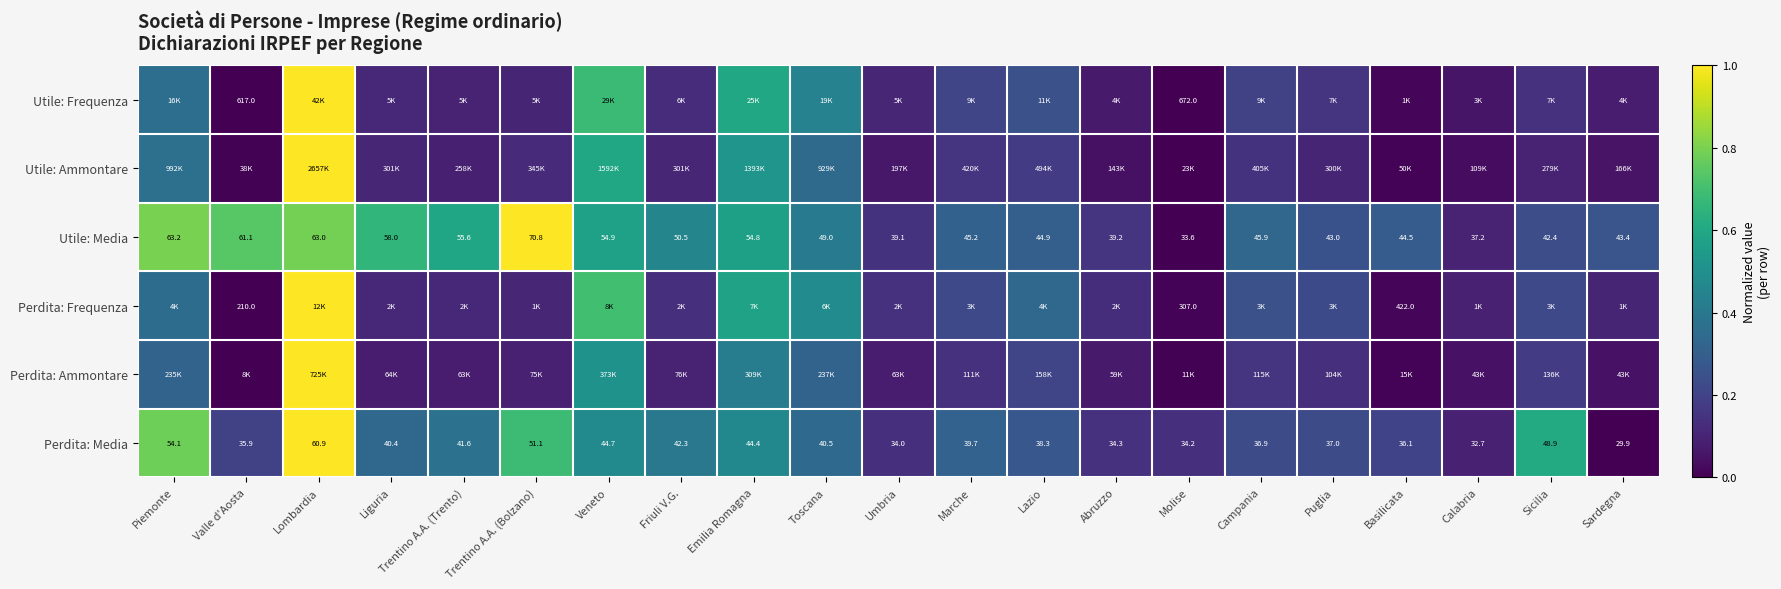

How many series are shown in this chart?

6